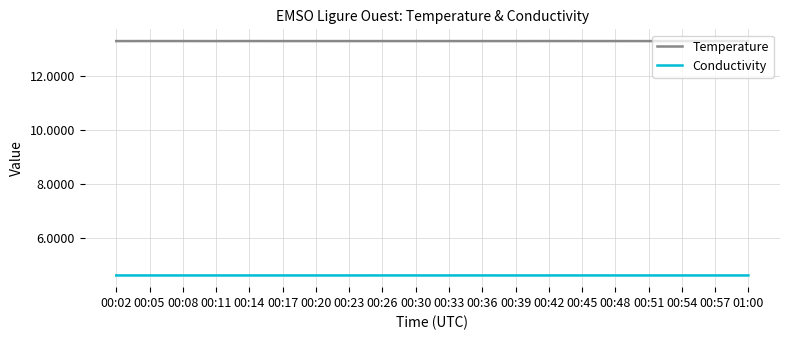

At how many categories does at least one series exceed 7?

20